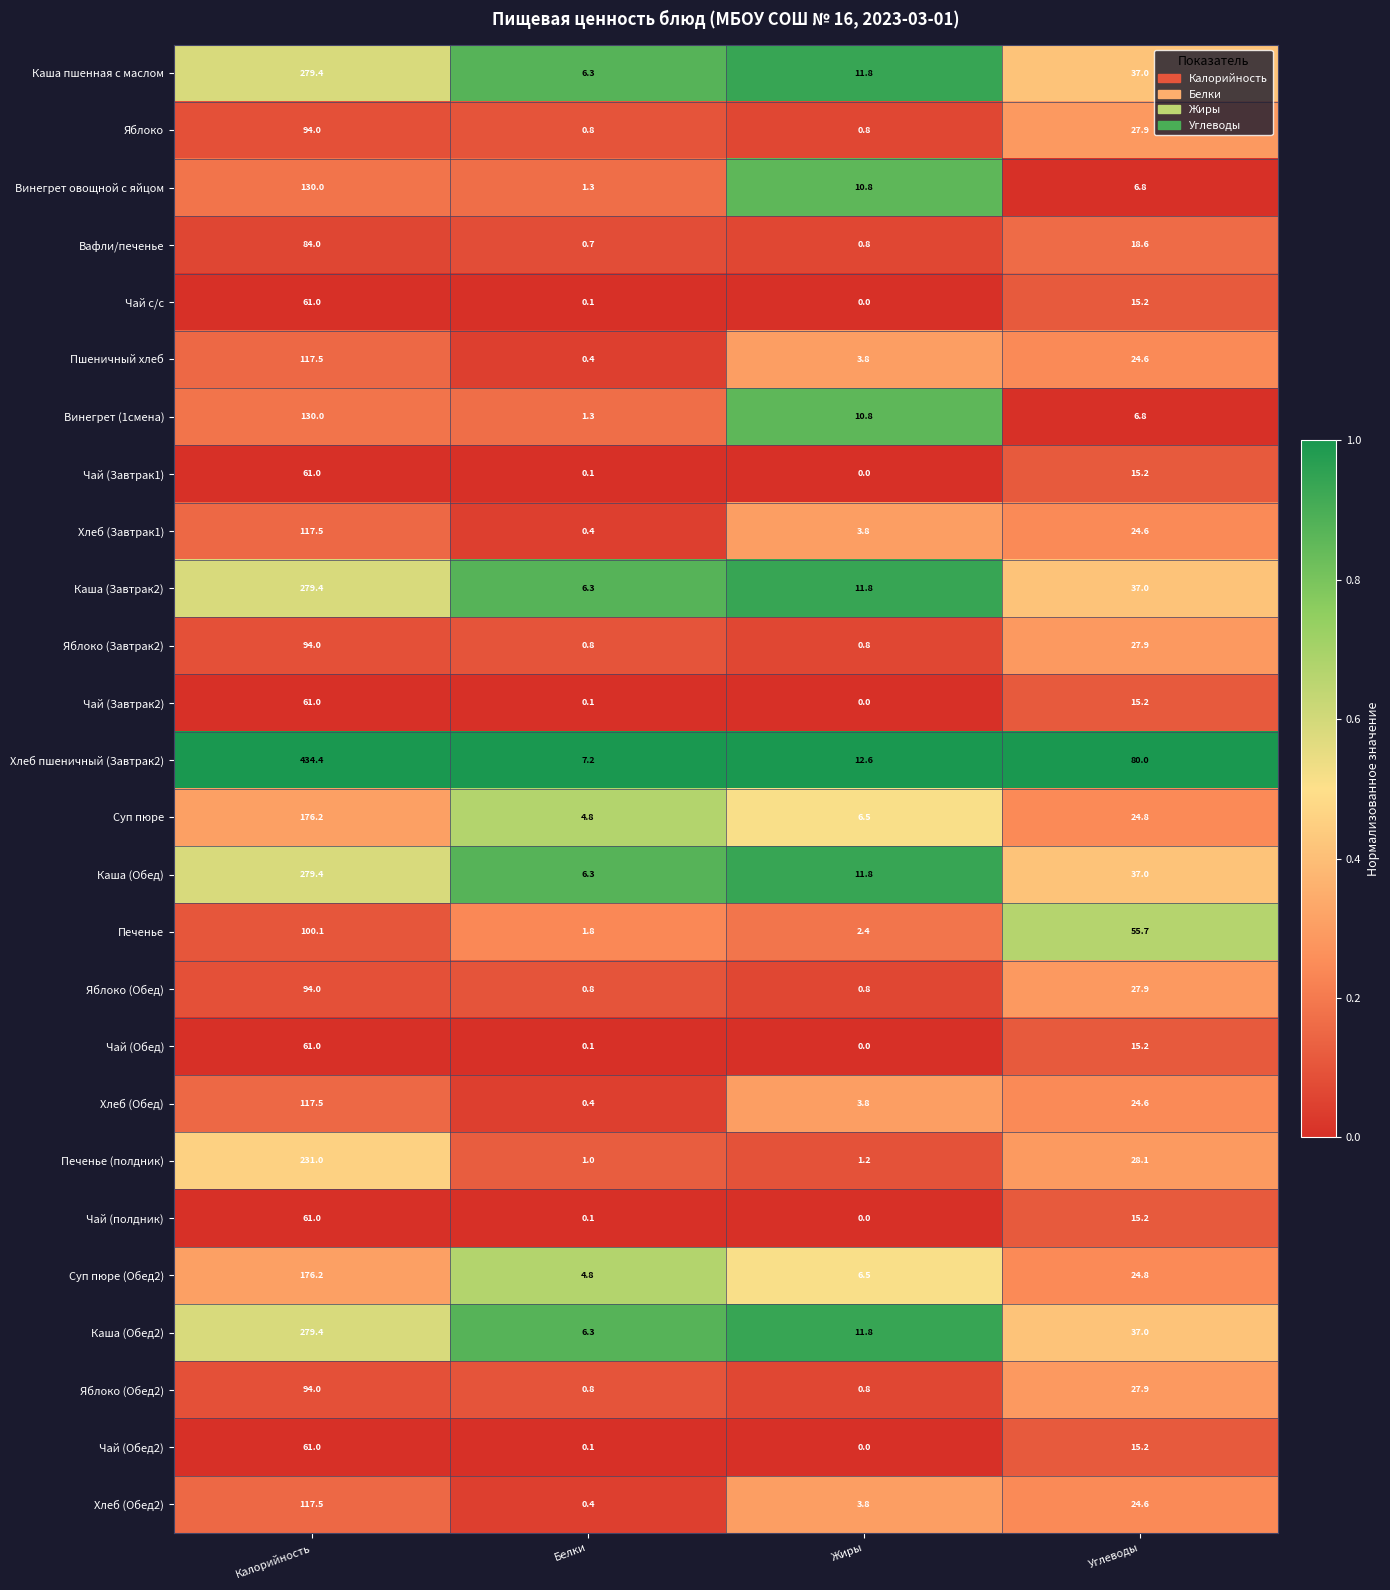

True or false: Винегрет овощной с яйцом has a value of 1.8 at Углеводы.

False